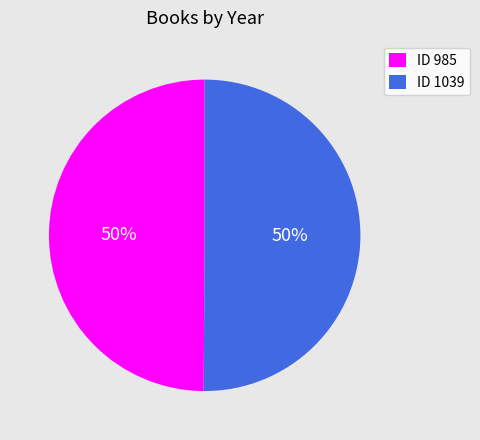

What is the ratio of the value at ID 985 to the value at ID 1039?

1.0